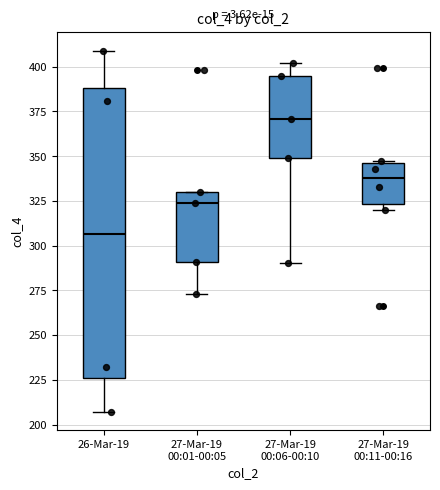

Reading left to right, transcribe this box plot: for each box, give where its median line is, the range the box spans, and where its two whiskers end, as read against the y-axis. The values are not printed on the chart, so give them approximately, as read against the axis.

26-Mar-19: median 305, box 225 to 390, whiskers 205 to 410
27-Mar-19 00:01-00:05: median 325, box 290 to 330, whiskers 275 to 330
27-Mar-19 00:06-00:10: median 370, box 350 to 395, whiskers 290 to 400
27-Mar-19 00:11-00:16: median 340, box 325 to 345, whiskers 320 to 345